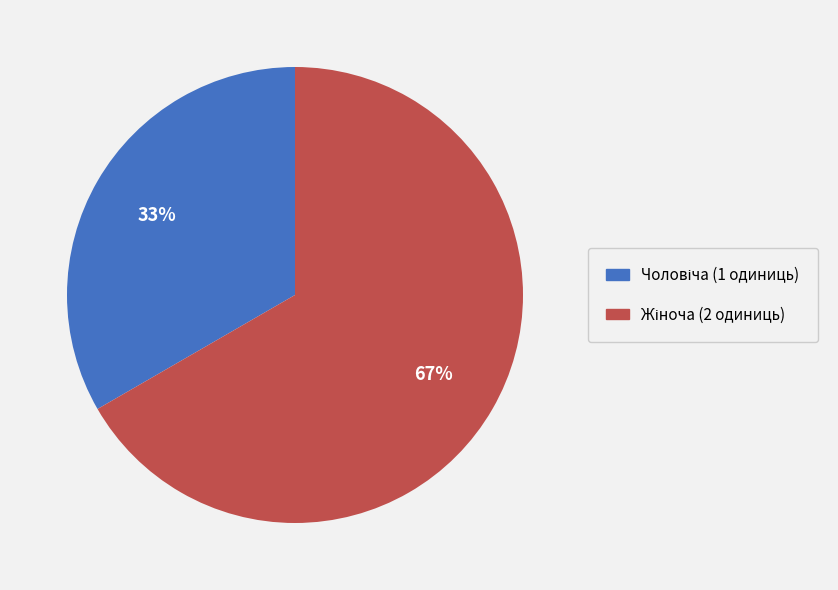

Is there any slice that represents more than half of the pie?

Yes